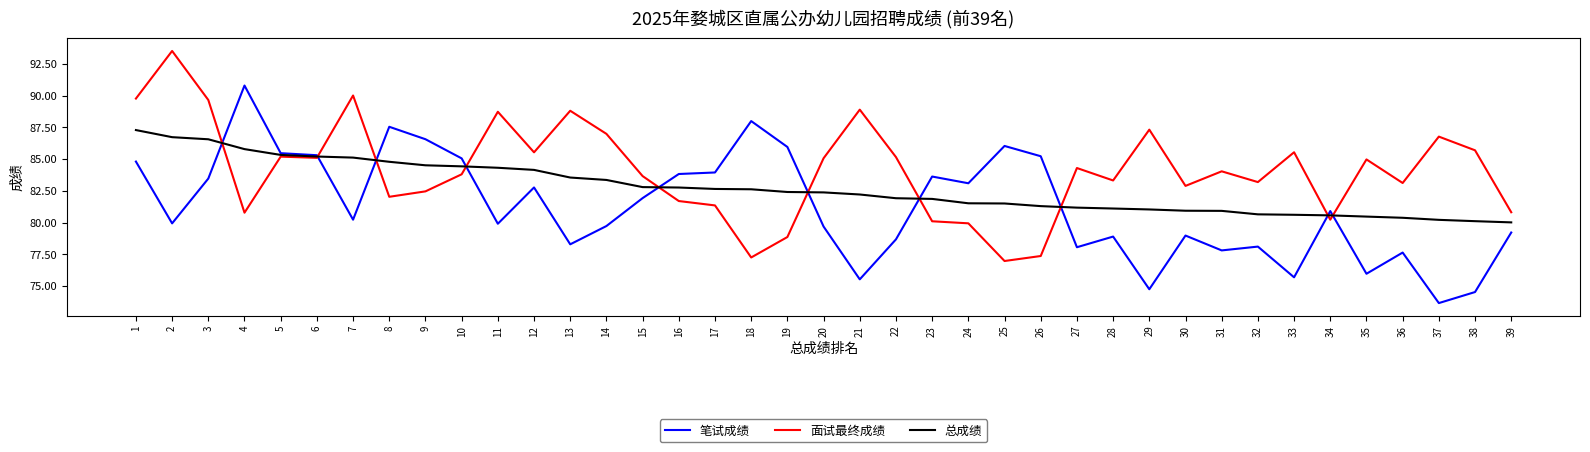

What is the maximum value shown in the chart?

93.5